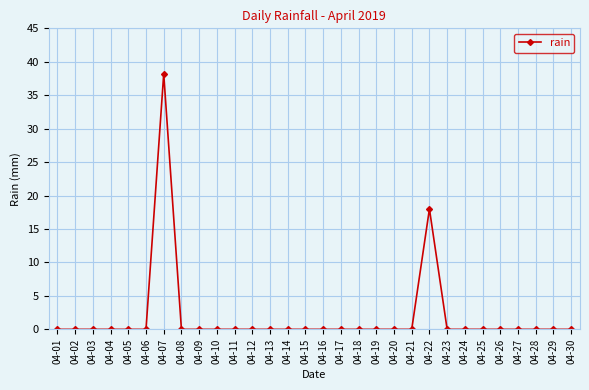

Reading left to right, extract all data points from this chart.

0.0	0.0	0.0	0.0	0.0	0.0	38.2	0.0	0.0	0.0	0.0	0.0	0.0	0.0	0.0	0.0	0.0	0.0	0.0	0.0	0.0	18.0	0.0	0.0	0.0	0.0	0.0	0.0	0.0	0.0